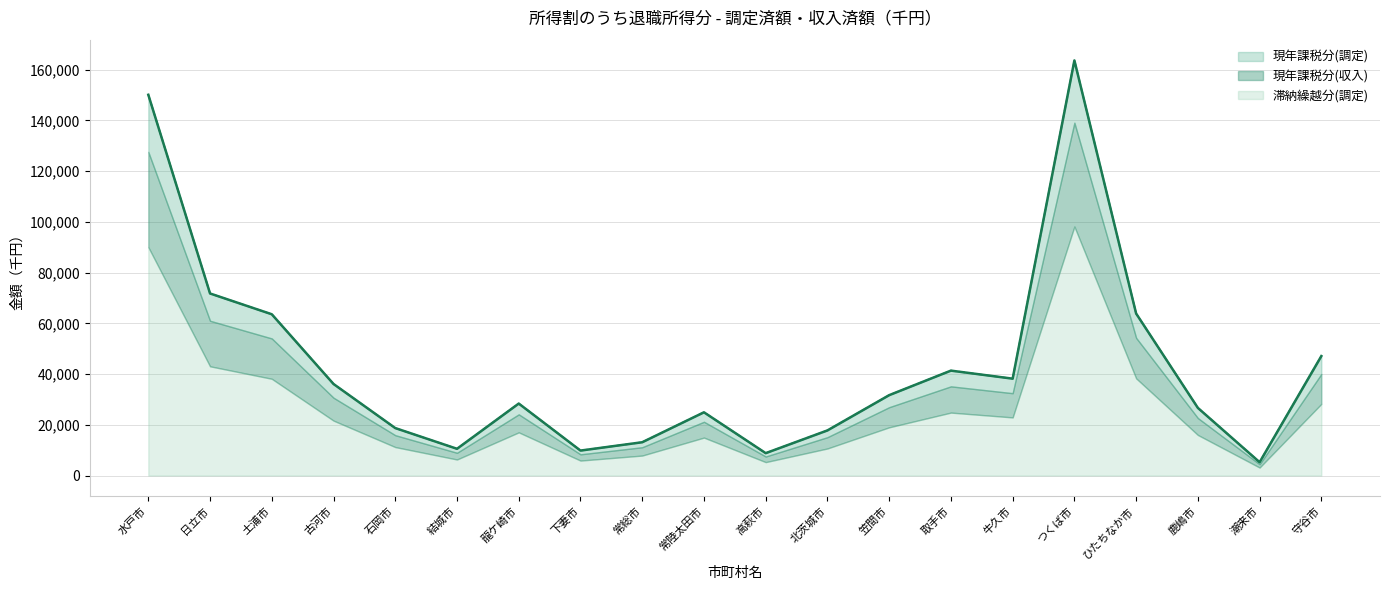

How many lines are shown in the chart?

3